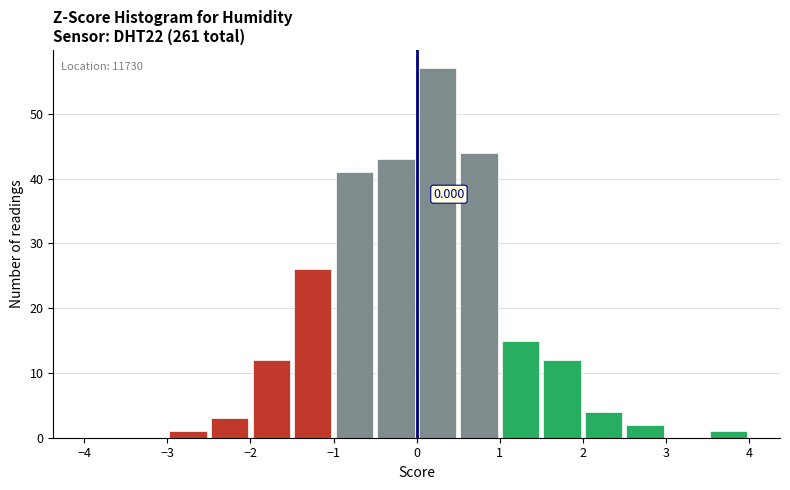

Which range on the x-axis has the tallest bar?

0.0 to 0.5